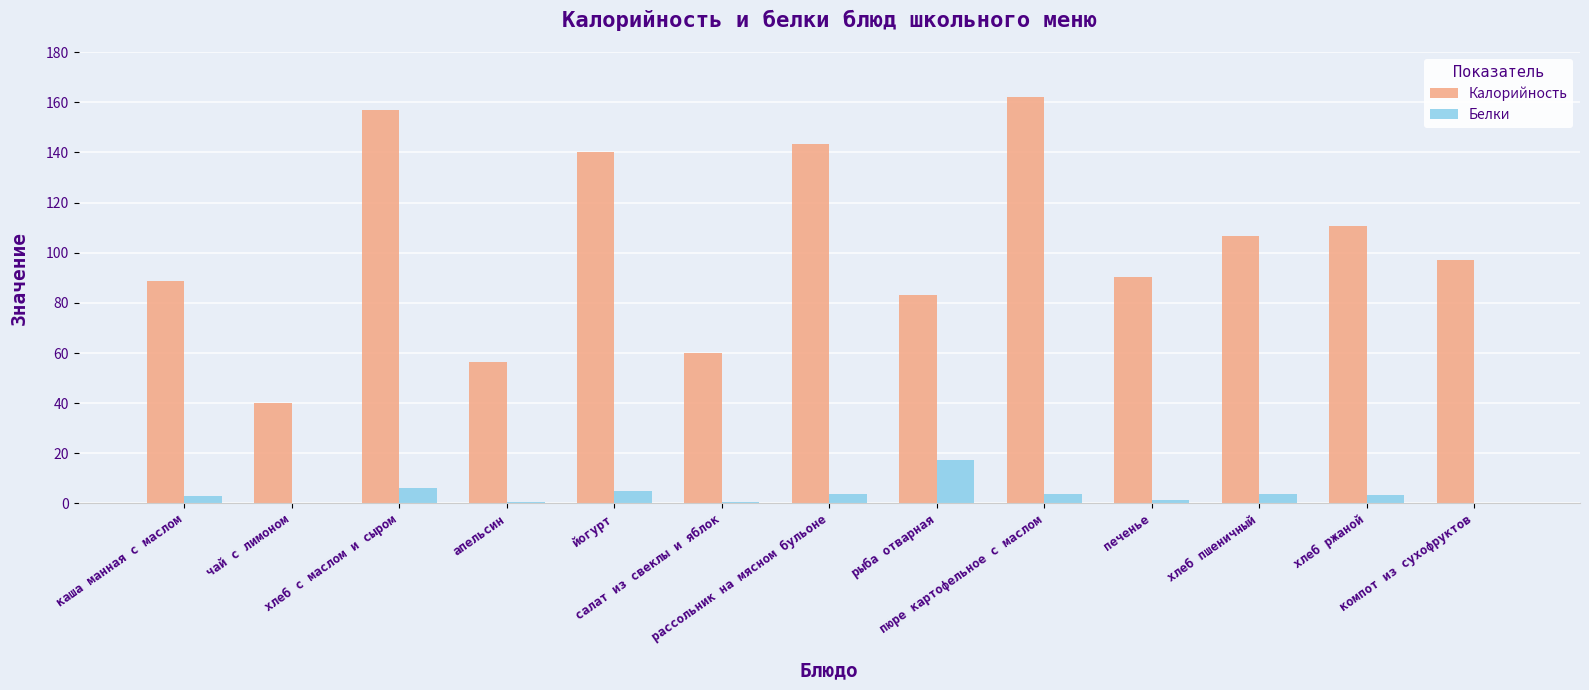

How many groups of bars are there?

13